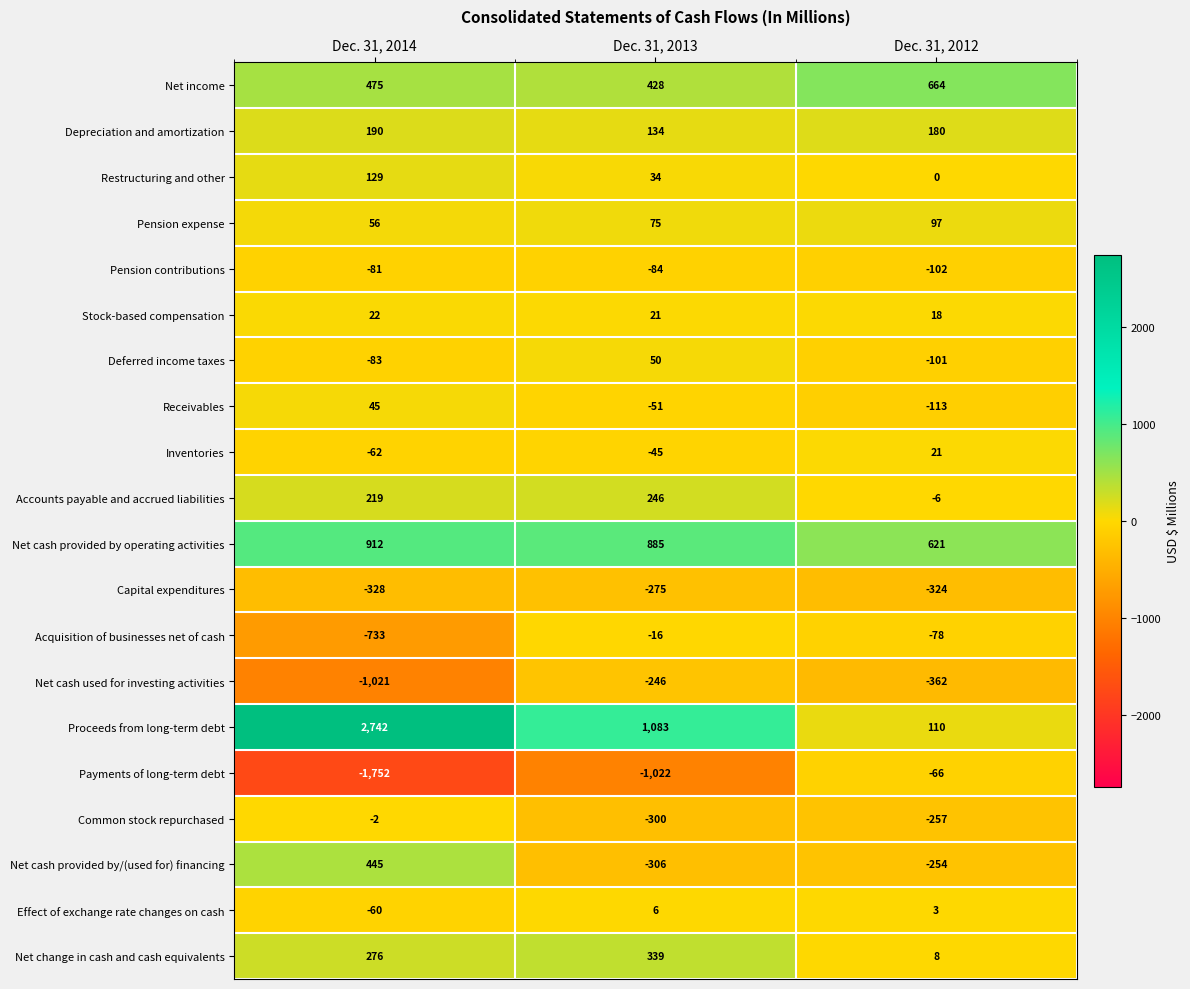

What is the sum of all Net cash provided by/(used for) financing values?

-115